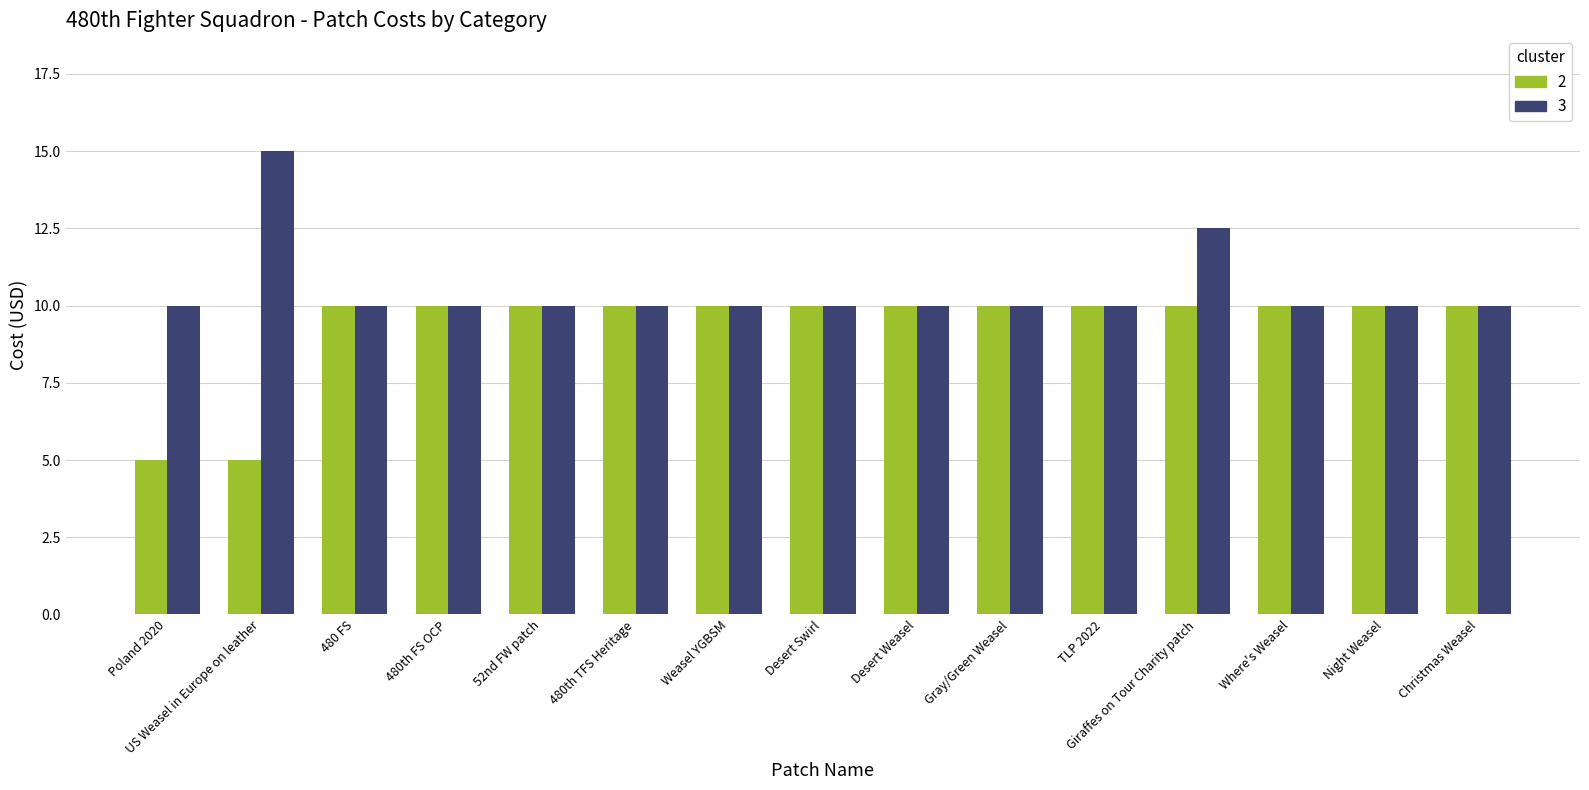

What is the maximum value shown in the chart?

15.0